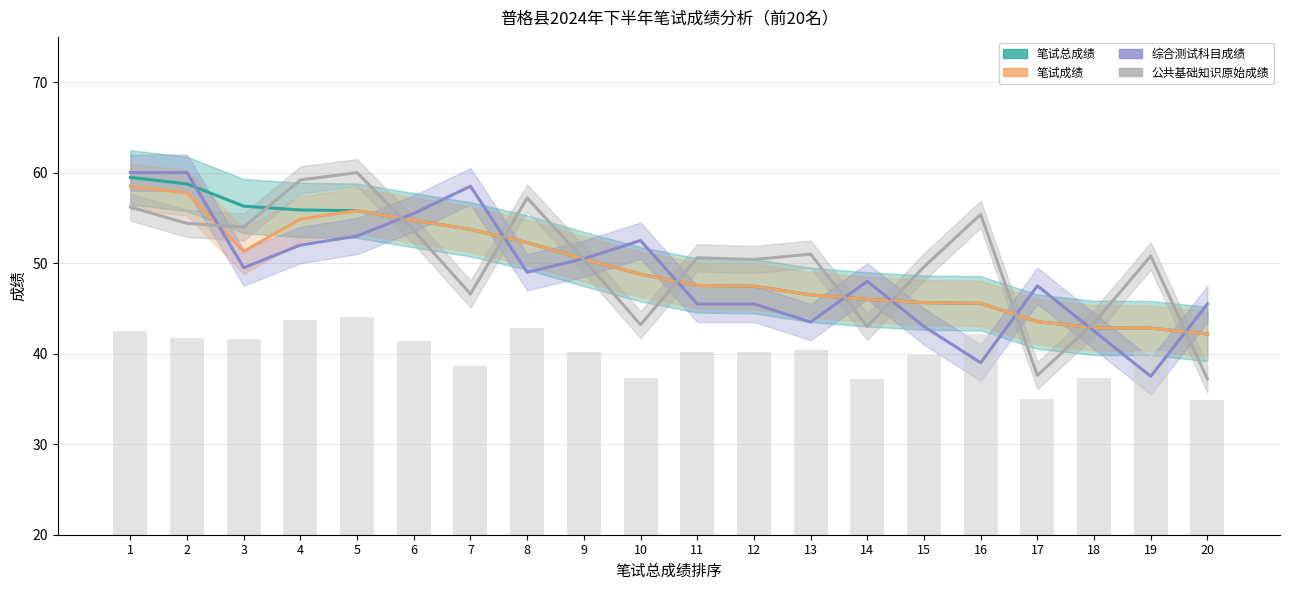

What are all the series names shown in the legend?

笔试总成绩, 笔试成绩, 综合测试科目成绩, 公共基础知识原始成绩